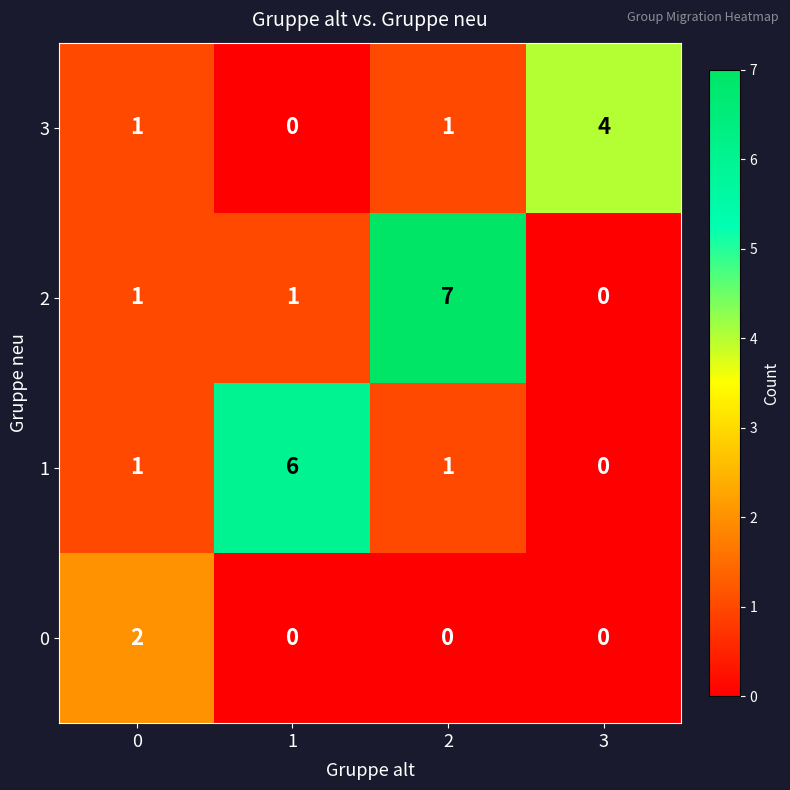

How many series are shown in this chart?

4